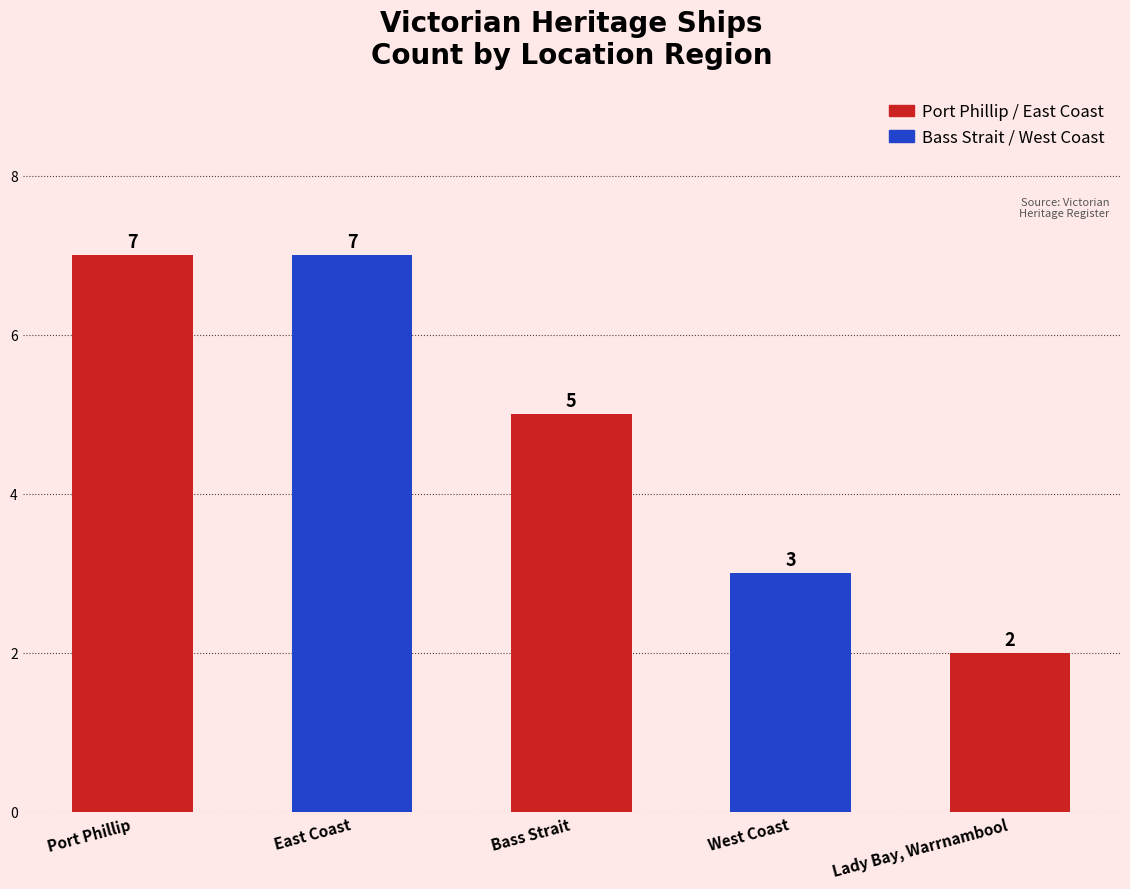

What is the minimum value shown in the chart?

2